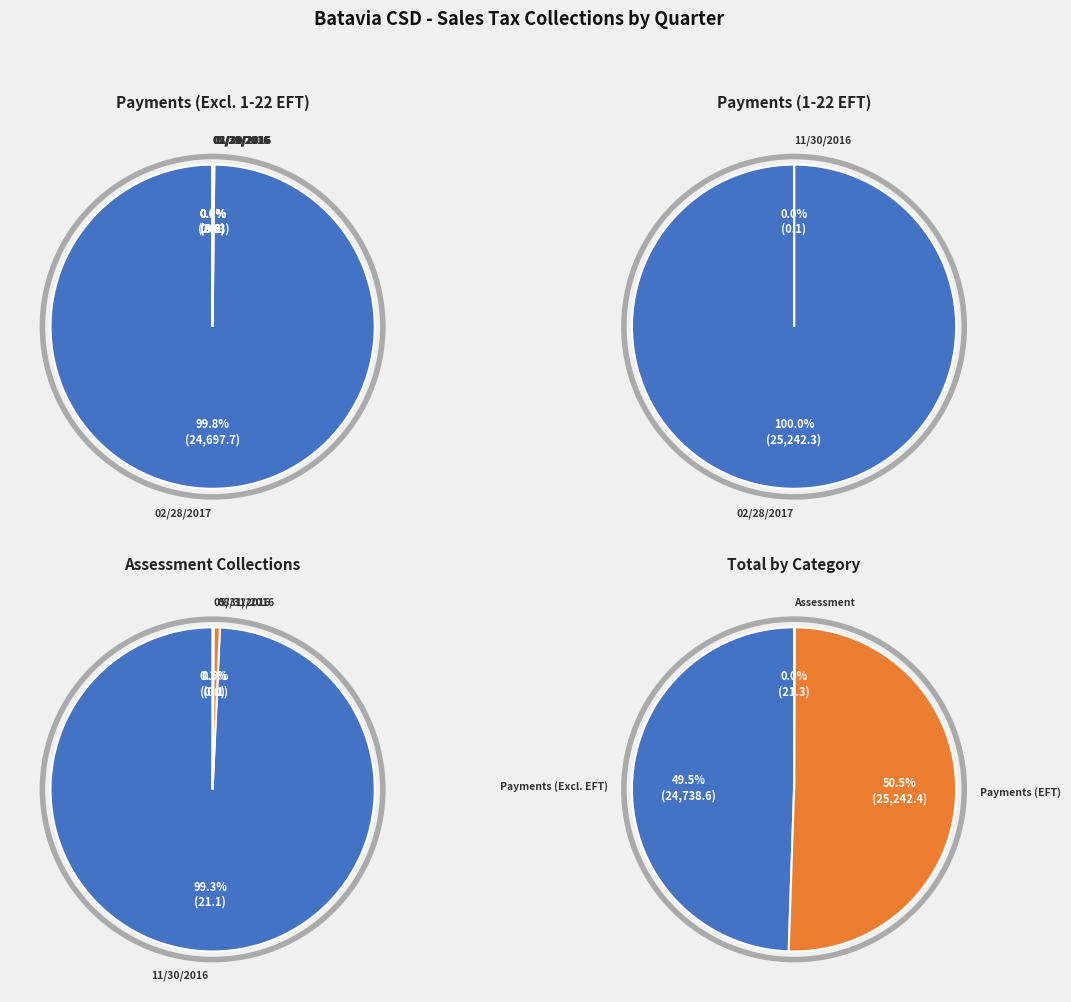

What percentage do 02/28/2017 and 08/31/2015 together represent?

99.8%